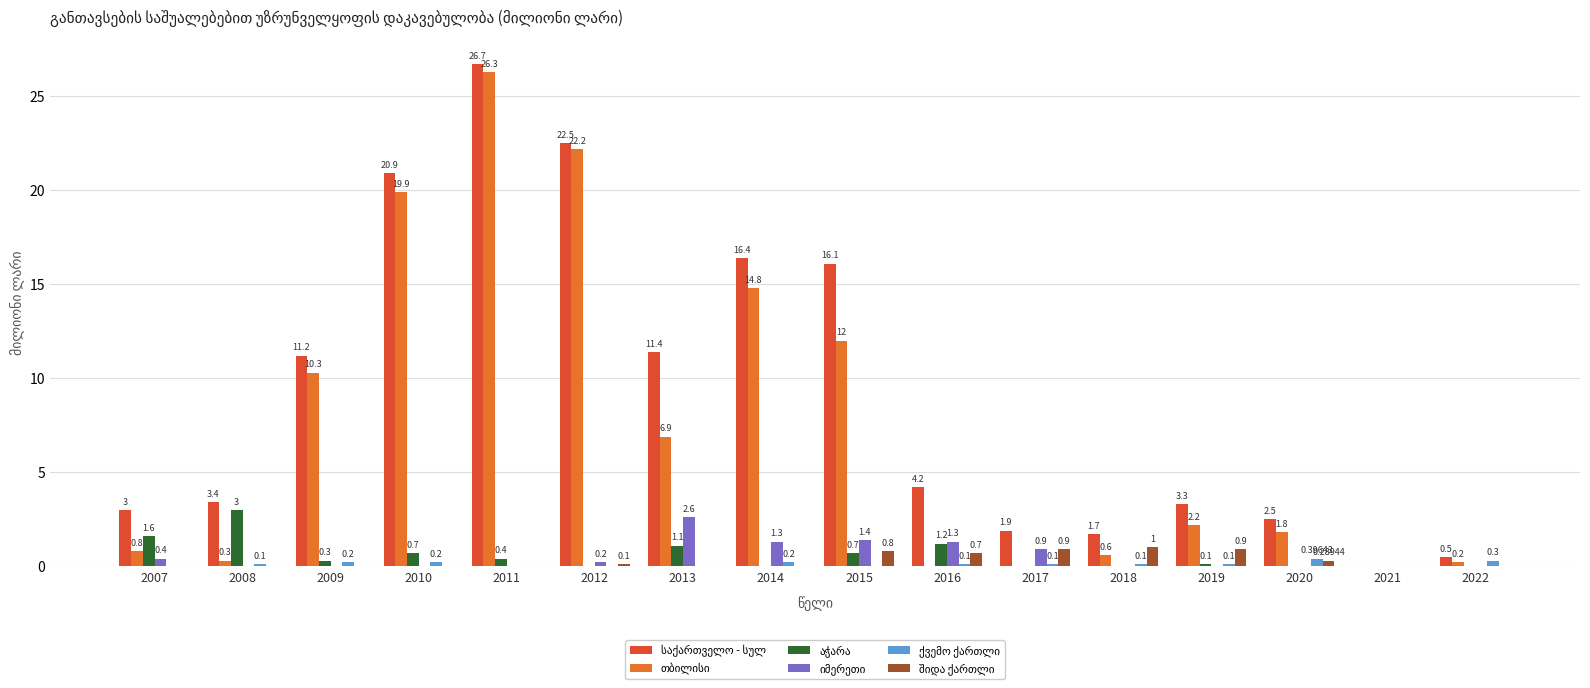

At which category is the sum across all series the highest?

2011